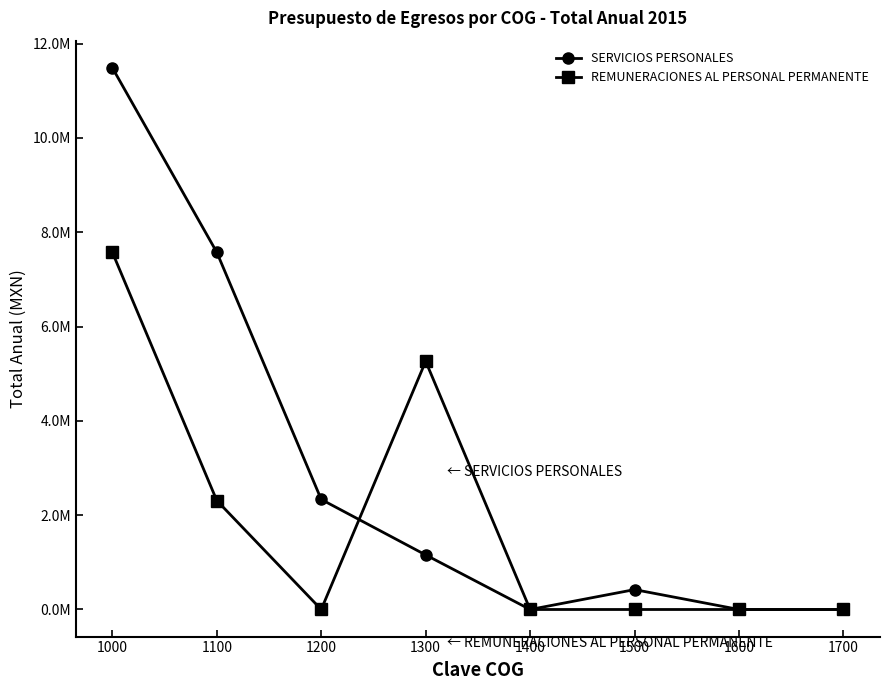

Rank the series by their maximum value, from highest to lowest.

SERVICIOS PERSONALES, REMUNERACIONES AL PERSONAL PERMANENTE